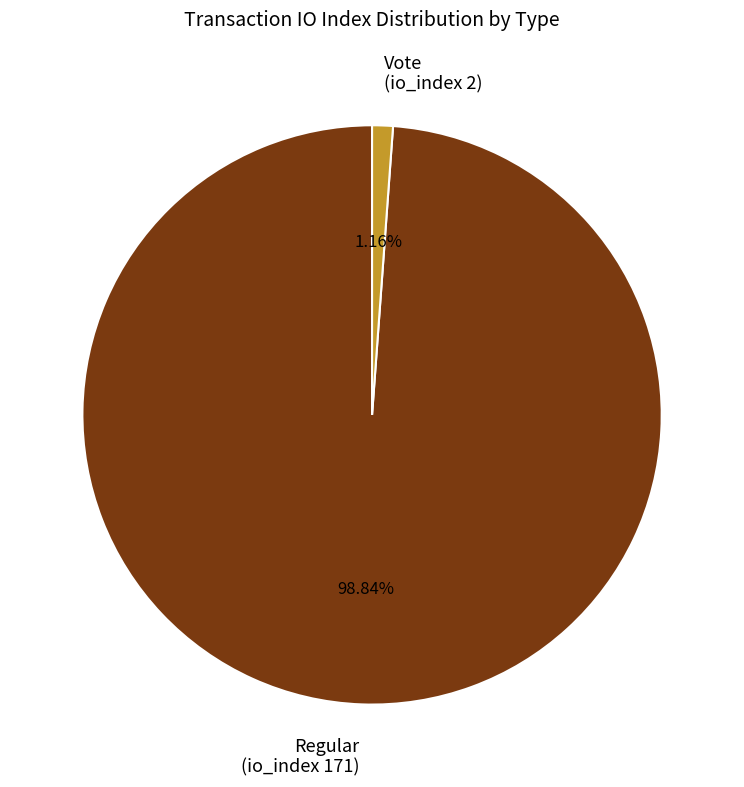

What is the smallest slice in the pie chart?

Vote (io_index 2)